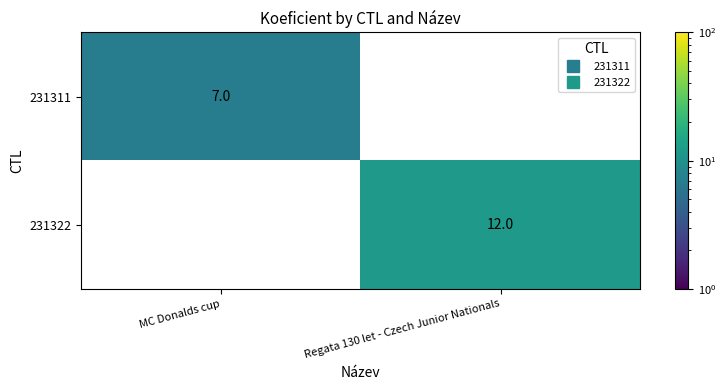

At which category is the sum across all series the highest?

Regata 130 let - Czech Junior Nationals